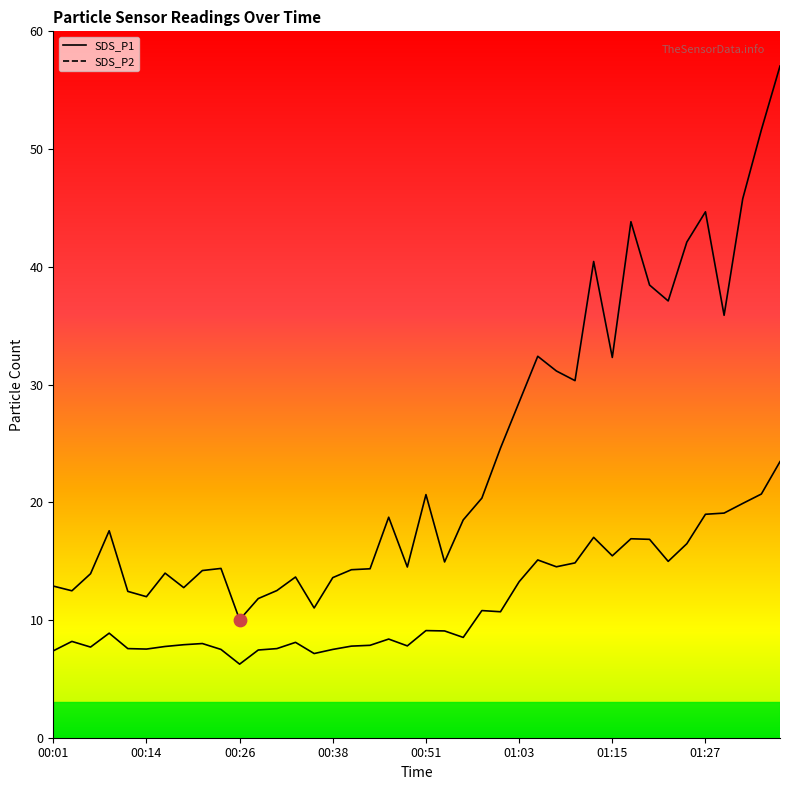

Which series has the widest spread of Y values?

SDS_P1